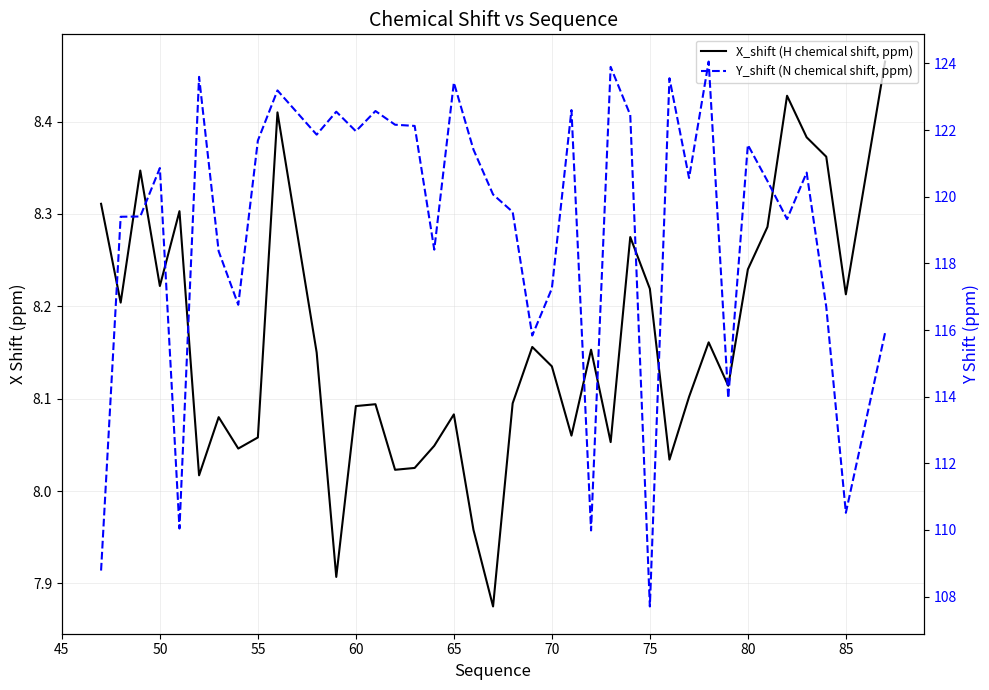

True or false: X_shift (H chemical shift, ppm) and Y_shift (N chemical shift, ppm) cross at least once.

False